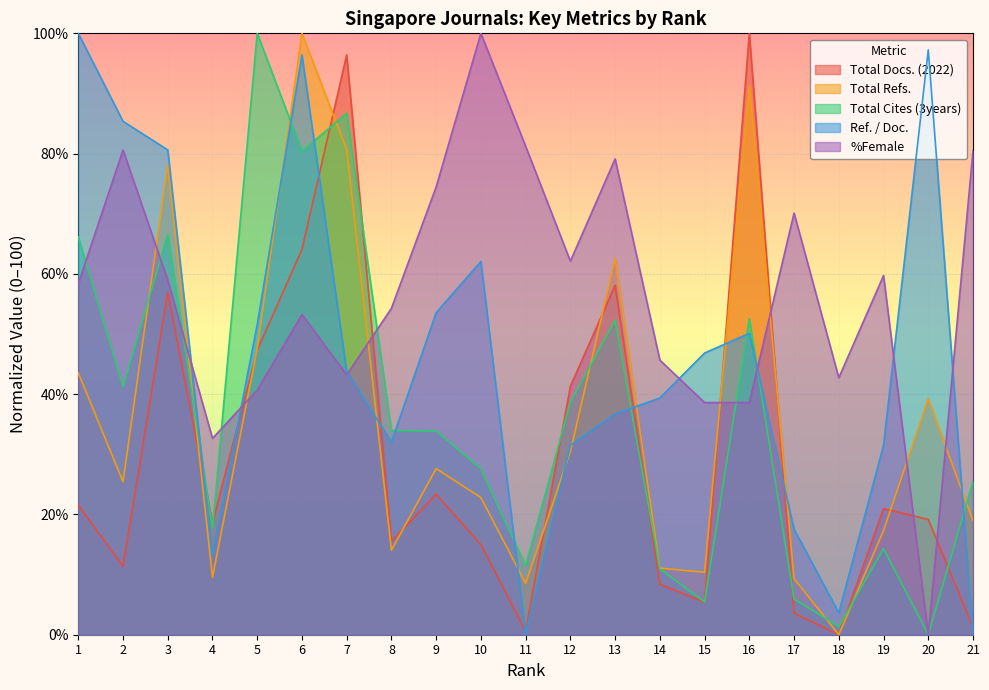

How many interior local peaks does the Total Docs. (2022) series have?

6